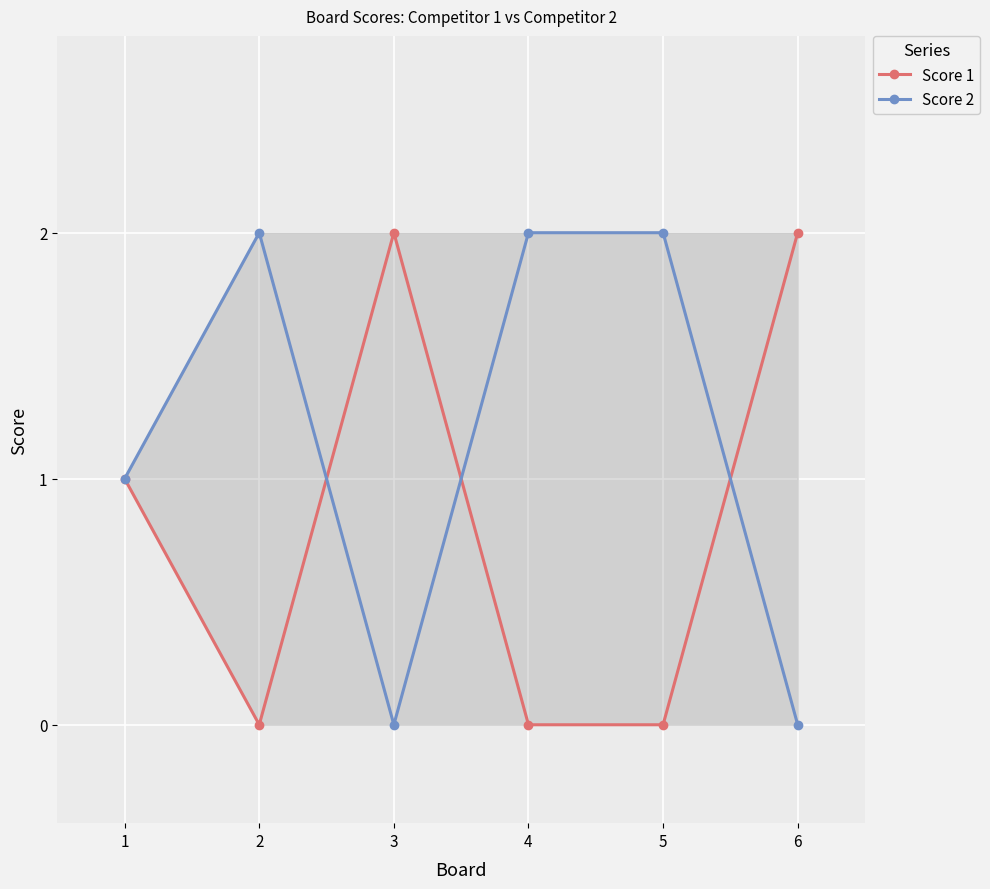

Does the chart display data point markers on the line(s)?

Yes